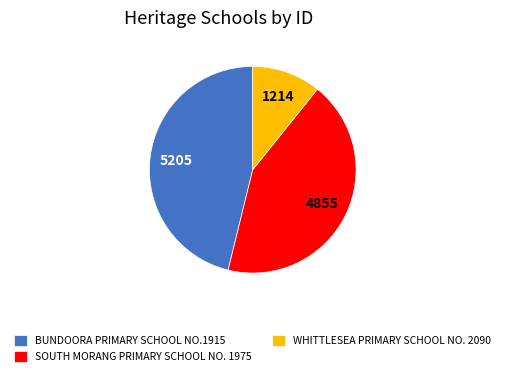

Rank the categories by value from lowest to highest.

WHITTLESEA PRIMARY SCHOOL NO. 2090, SOUTH MORANG PRIMARY SCHOOL NO. 1975, BUNDOORA PRIMARY SCHOOL NO.1915